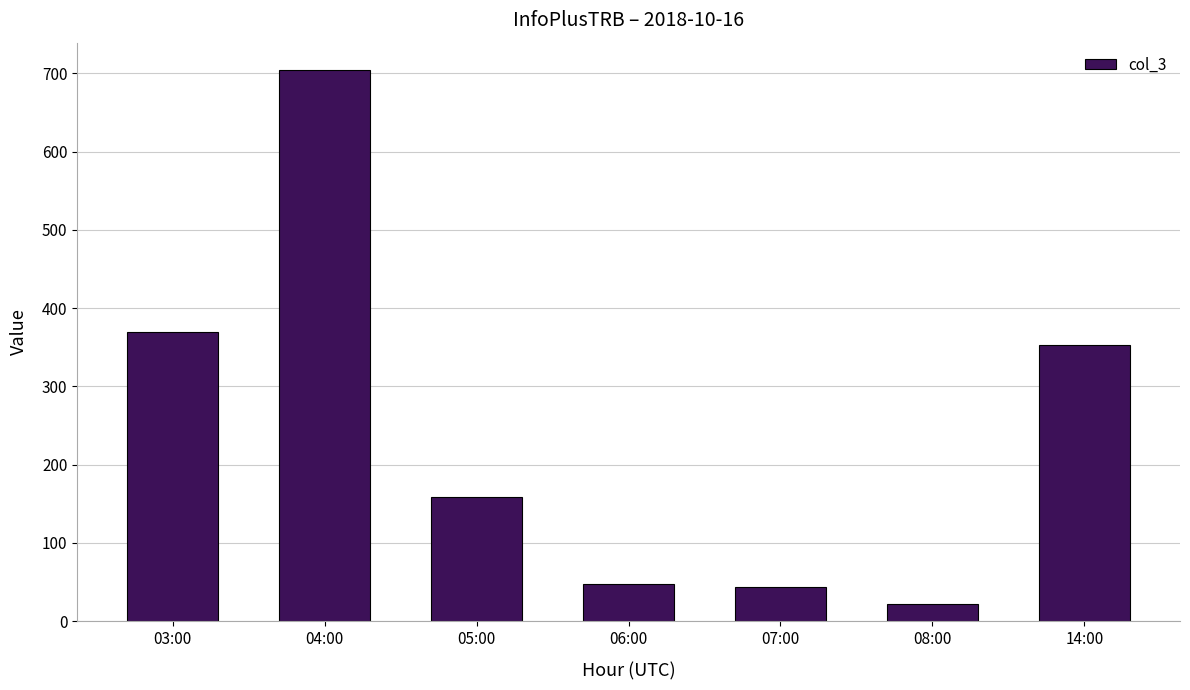

Read the value at 03:00, to the nearest 10.

370